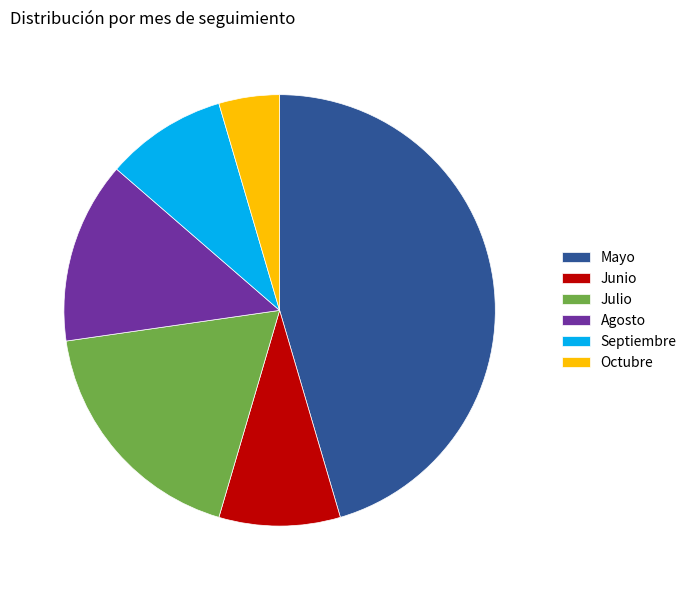

Does Agosto represent more than half of the total?

No